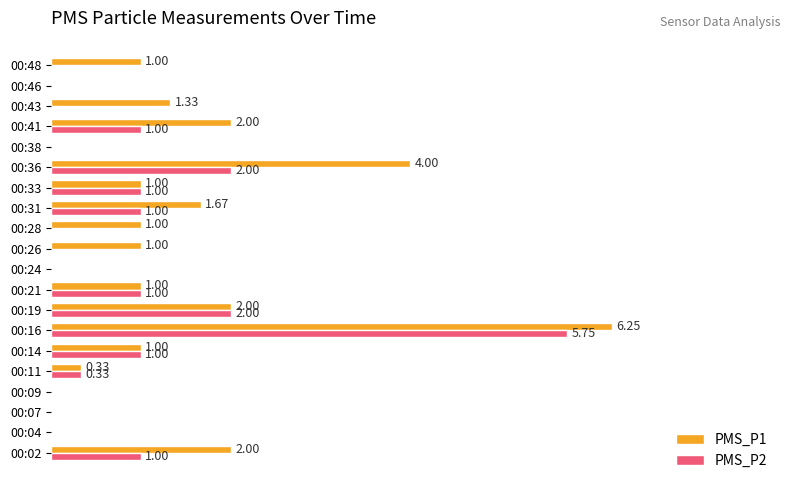

Which series has the largest range (max minus min)?

PMS_P1